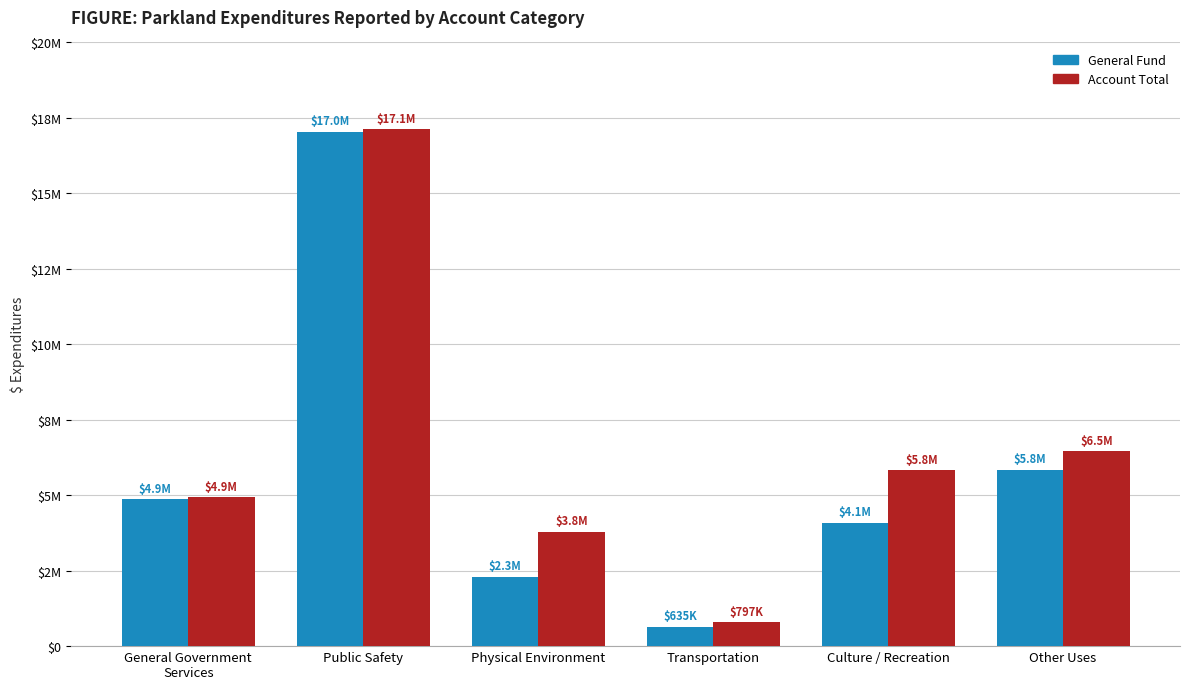

At which category is the sum across all series the highest?

Public Safety